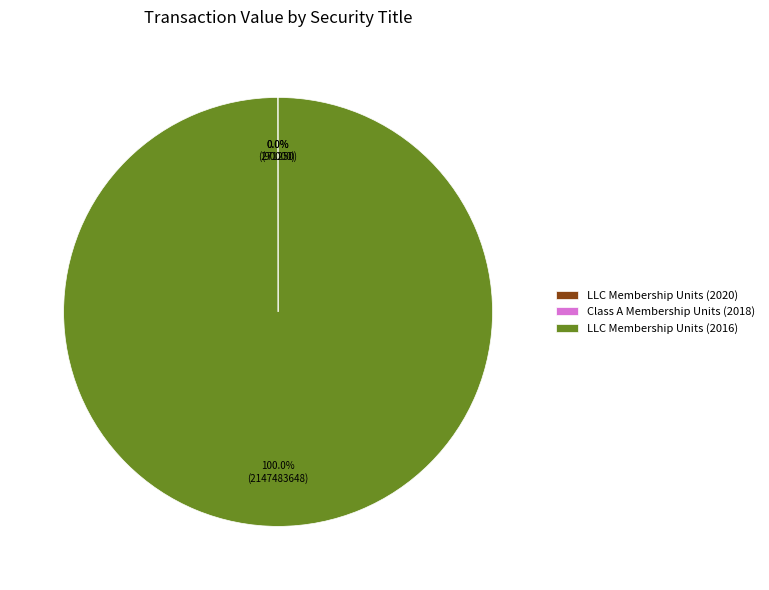

What is the largest slice in the pie chart?

LLC Membership Units (2016)